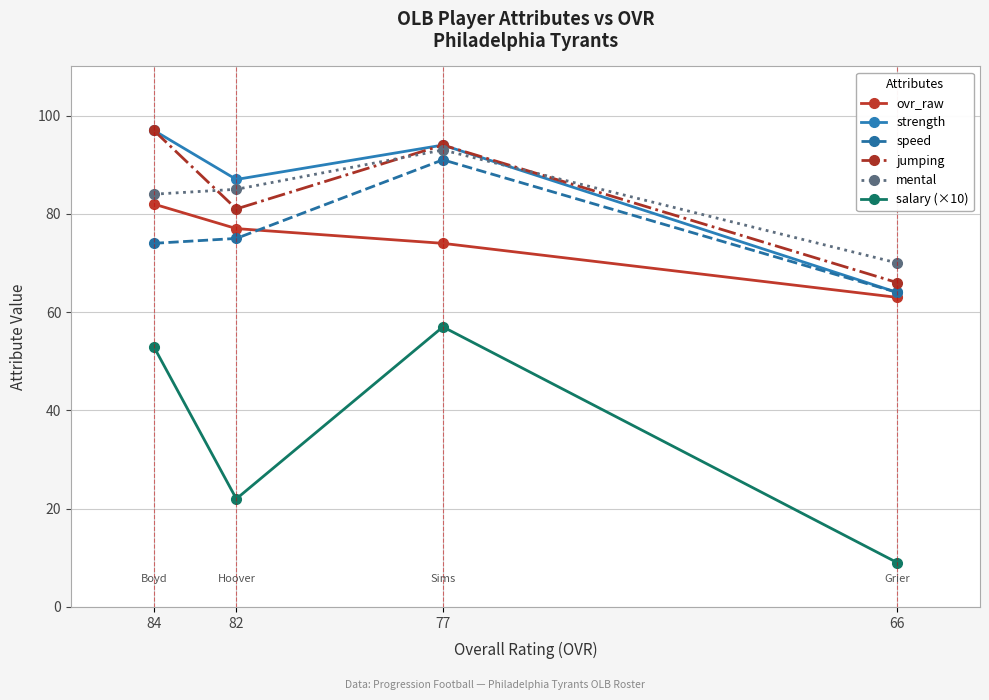

True or false: salary (×10) and jumping intersect in this chart.

False